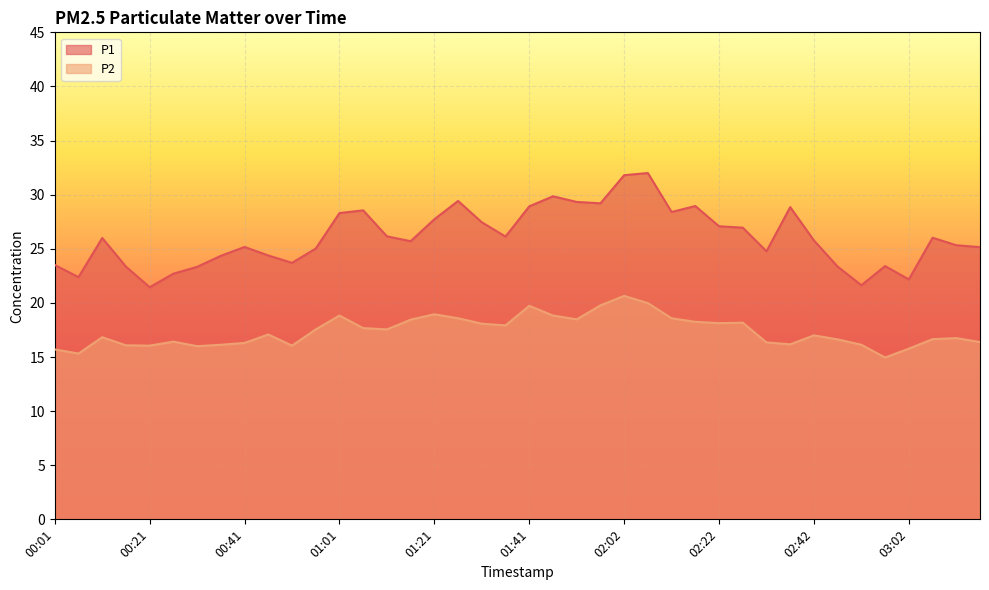

How many categories are shown in the chart?

40